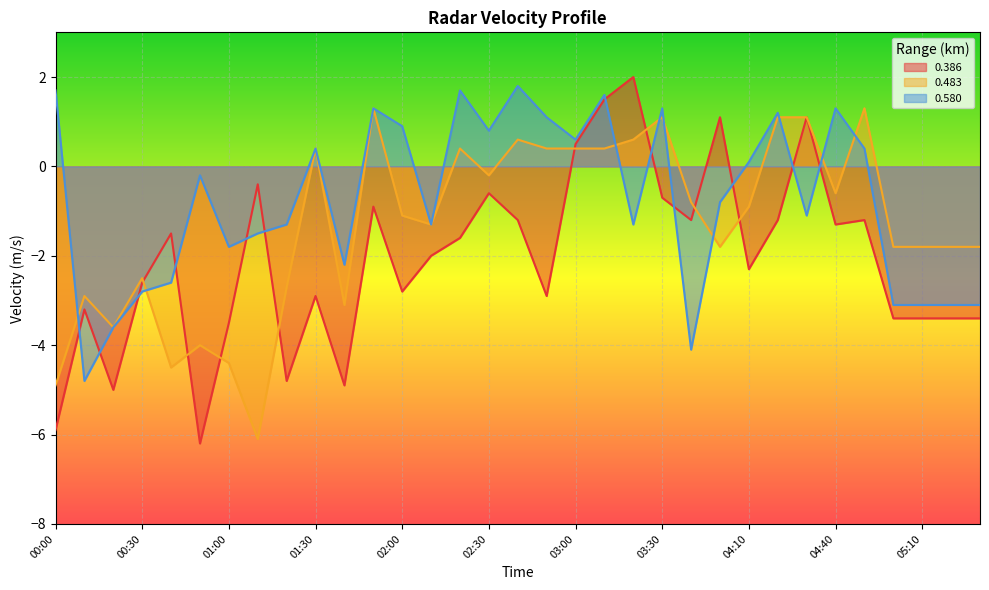

What is the value of the 0.483 point at the 6th from the left?

-4.0